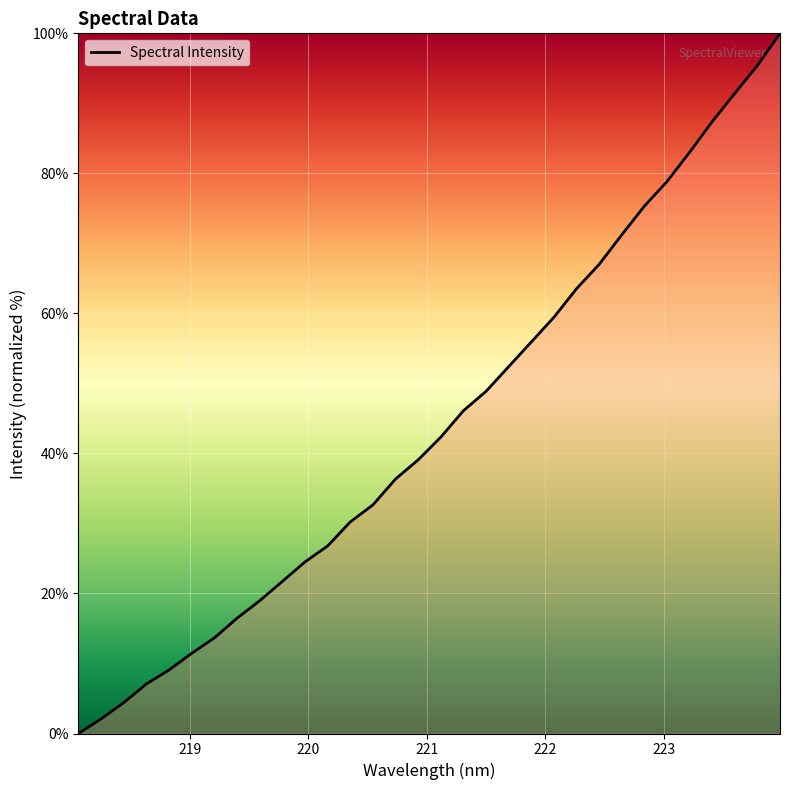

Reading right to left, extract all data points from this chart.

100.0	95.4	91.4	87.4	83.0	78.8	75.3	71.2	67.0	63.5	59.4	55.9	52.4	48.9	46.1	42.3	39.1	36.3	32.6	30.2	26.8	24.5	21.7	19.0	16.5	13.7	11.5	9.1	7.1	4.4	2.1	0.0